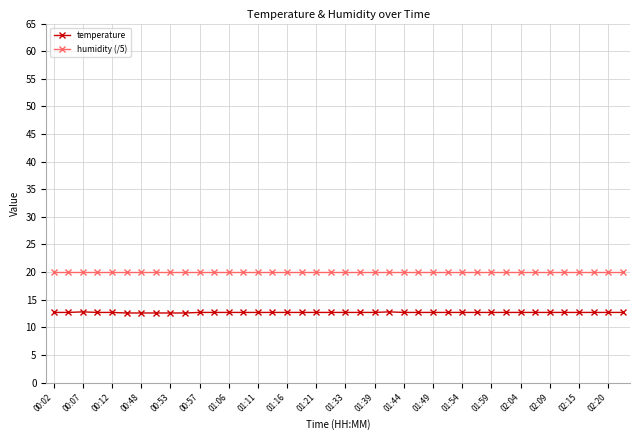

True or false: temperature and humidity (/5) cross at least once.

False